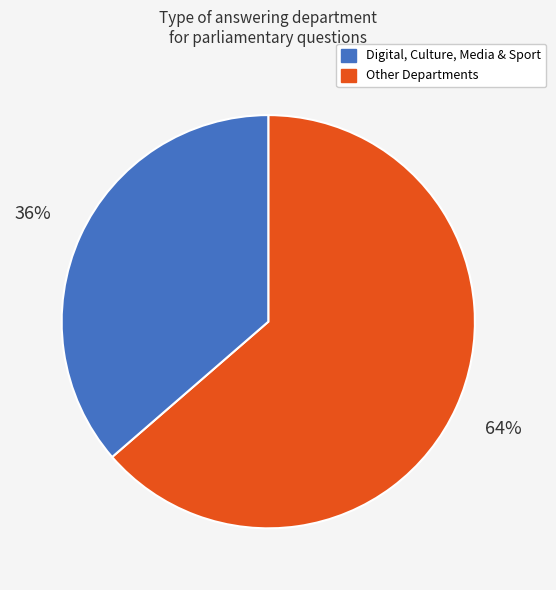

How many slices are in this pie chart?

2